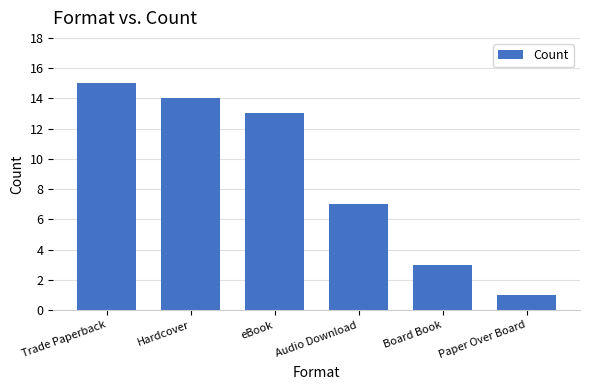

Reading right to left, transcribe all the data shown in this chart.

Paper Over Board=1	Board Book=3	Audio Download=7	eBook=13	Hardcover=14	Trade Paperback=15